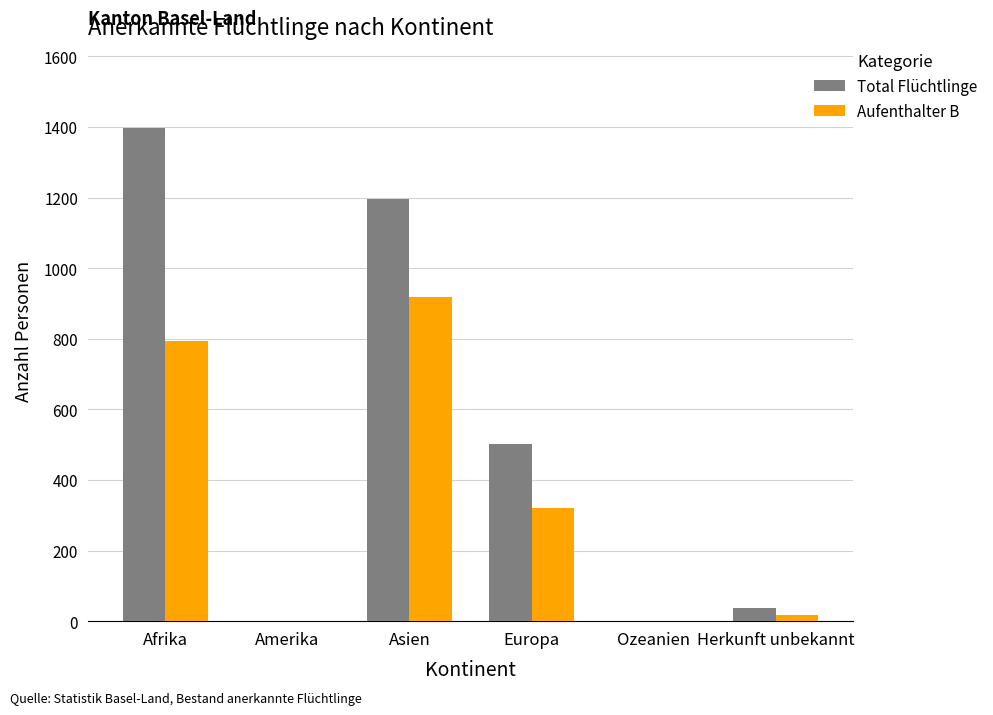

At which label does Aufenthalter B reach its peak?

Asien